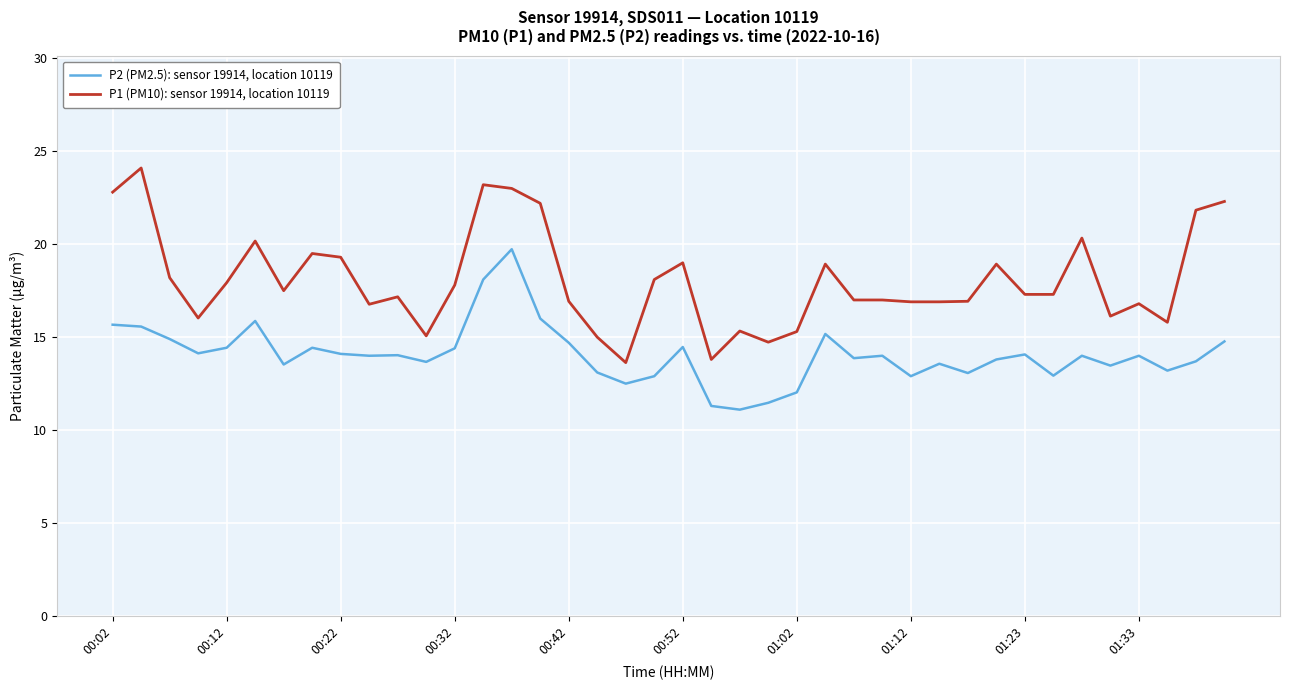

What is the sum of all P1 (PM10): sensor 19914, location 10119 values?

722.9